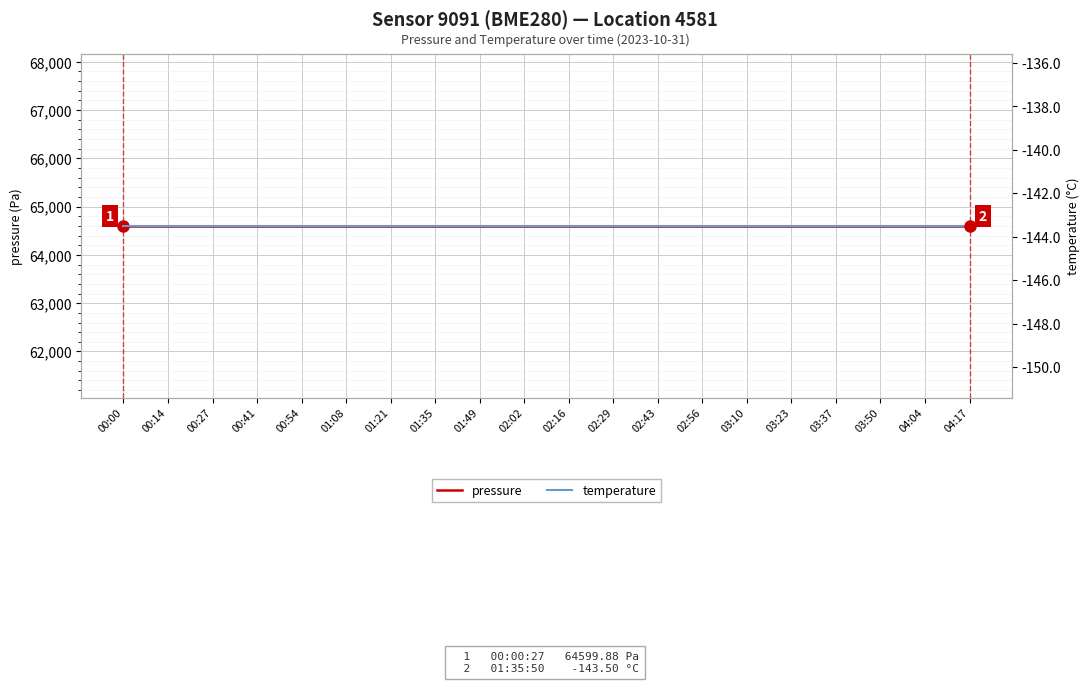

What is the value of the temperature point at the 9th from the left?

-143.5